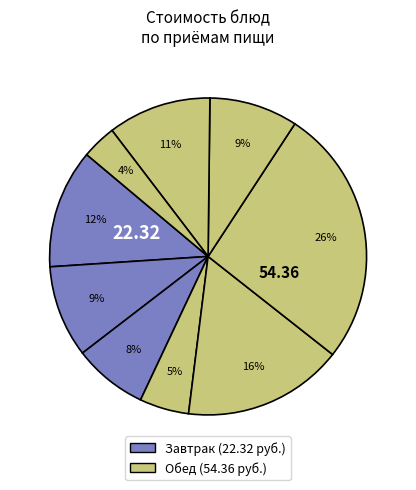

How many segments does this pie chart have?

9